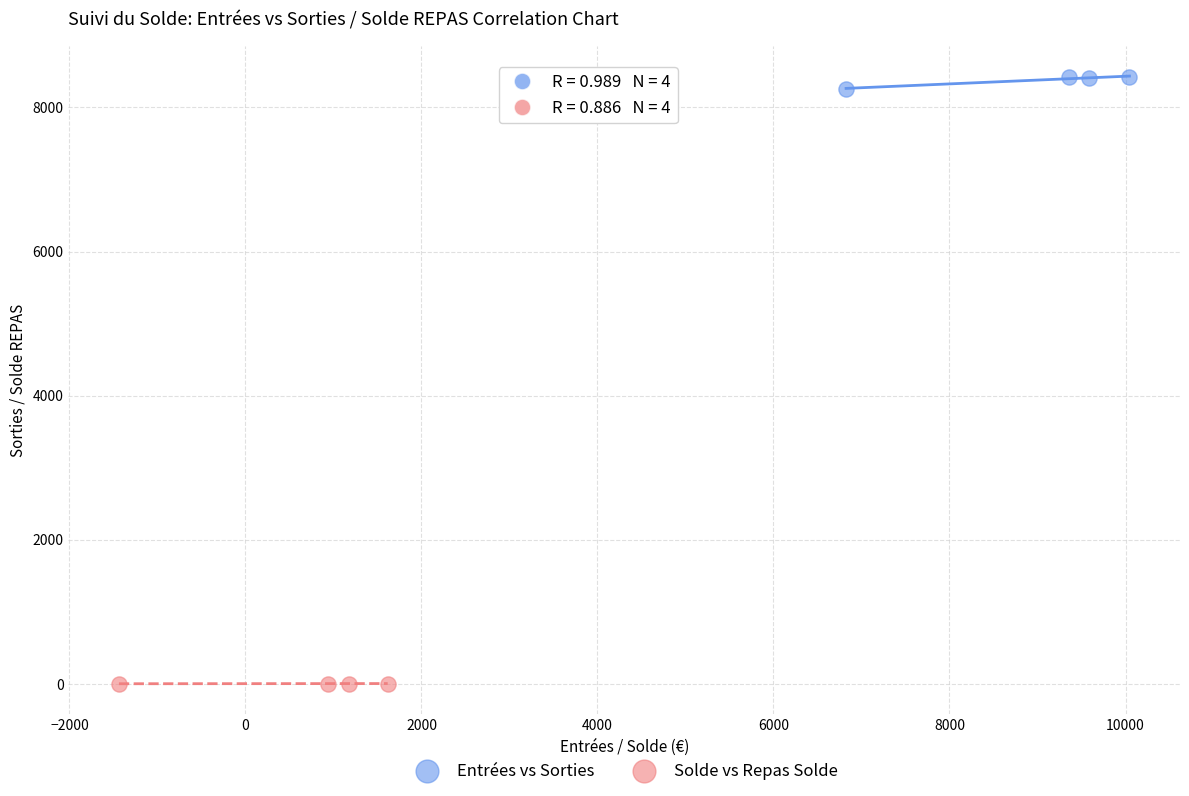

Which series contains the highest Y value?

Entrées vs Sorties